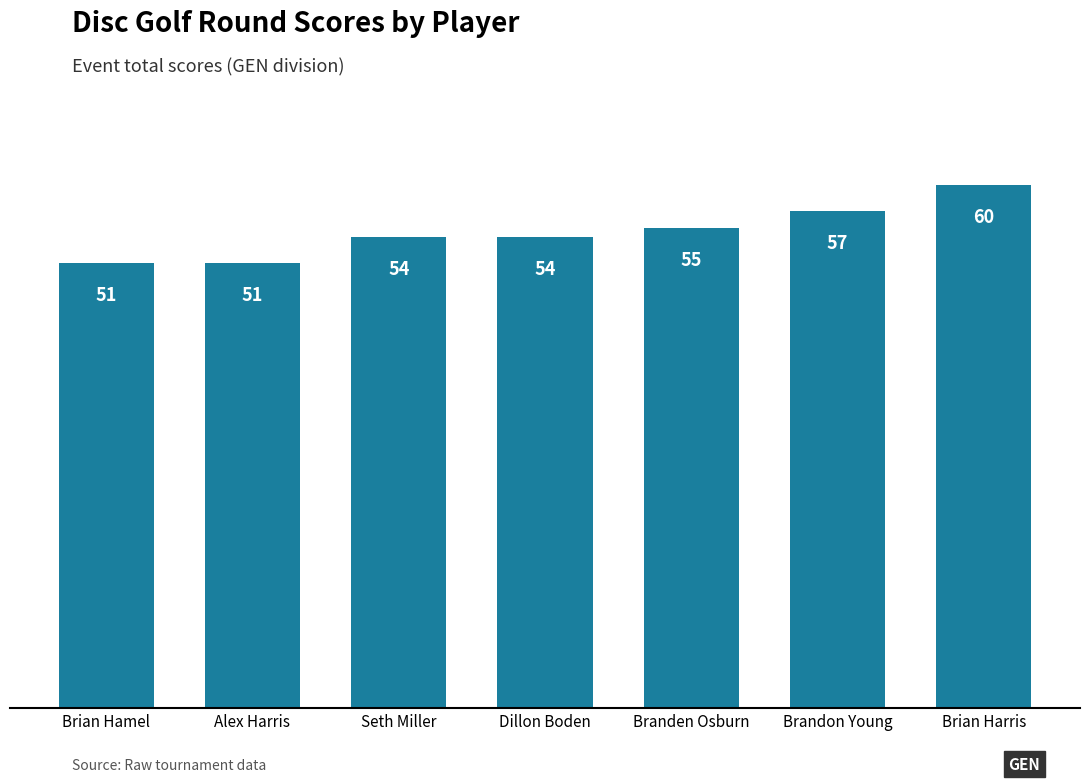

Count the values in the range 51 to 57.

6